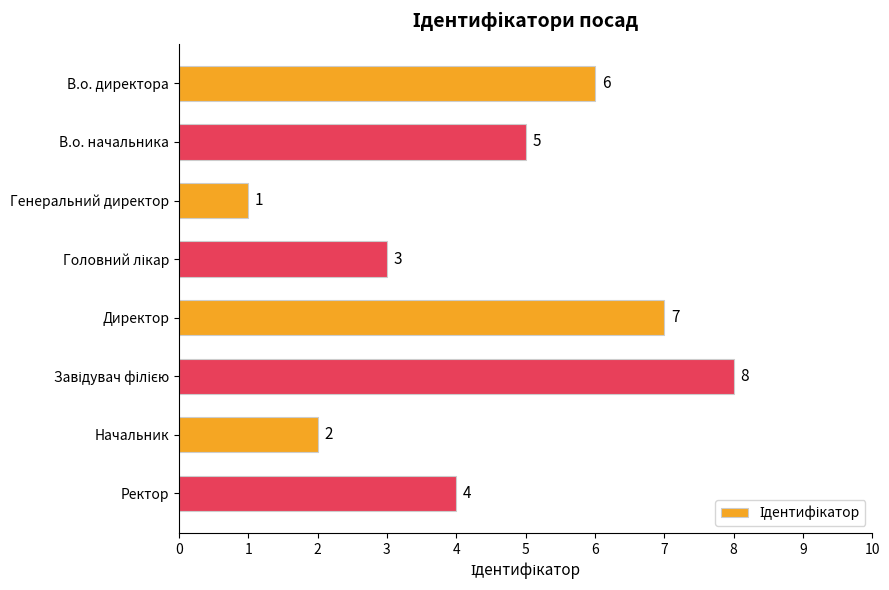

Which has a higher value, В.о. начальника or В.о. директора?

В.о. директора